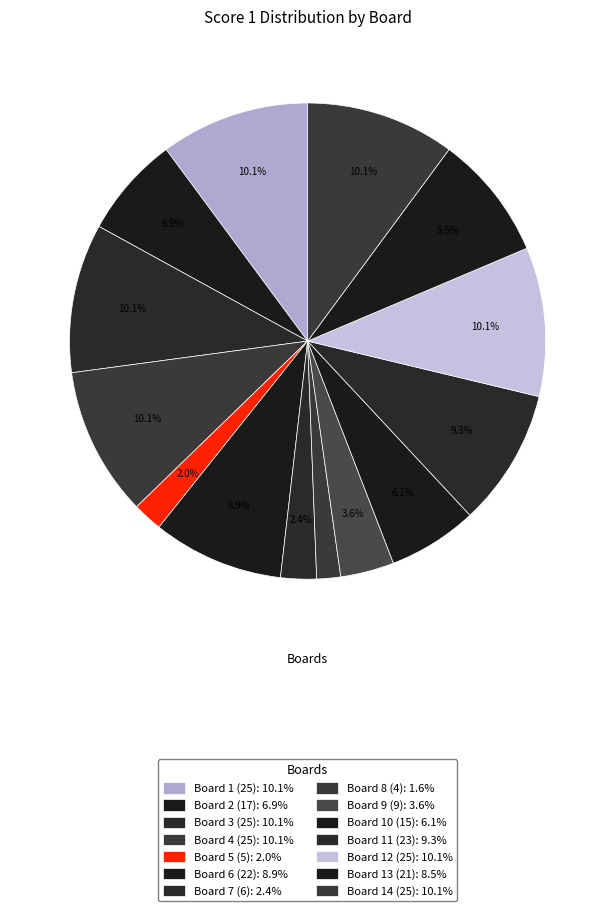

How many slices are in this pie chart?

14